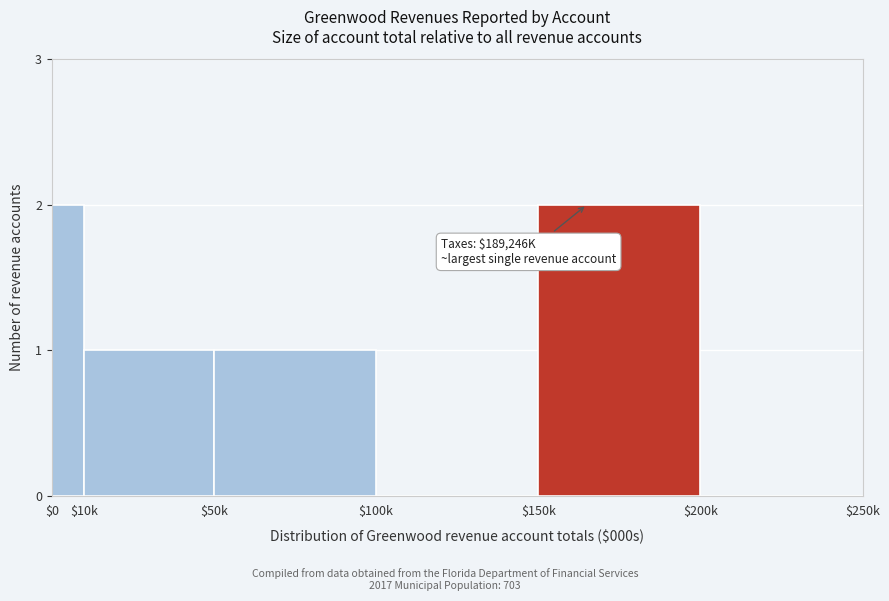

True or false: the data shows 0 at $10k.

False